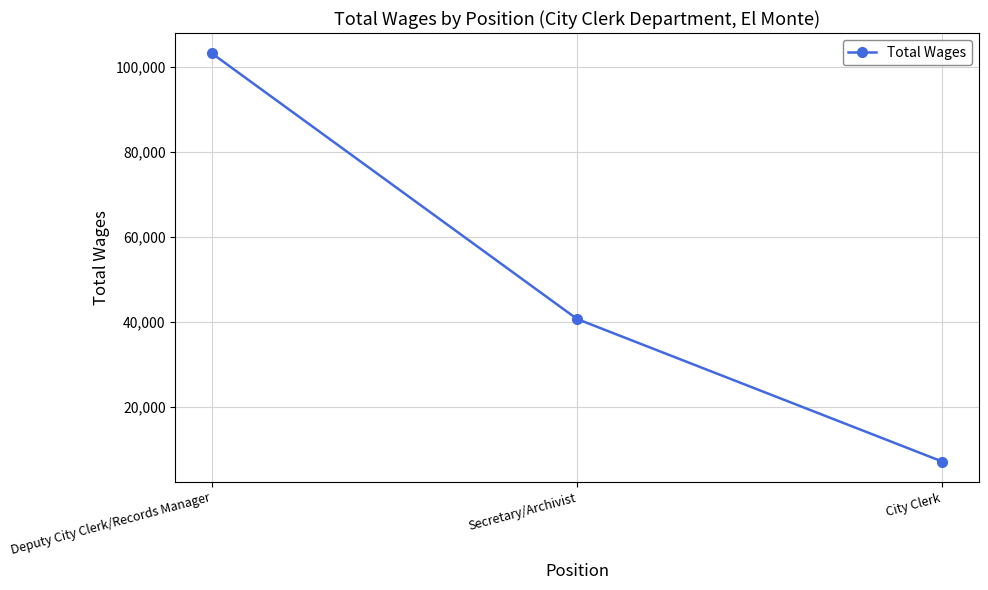

How many lines are shown in the chart?

1